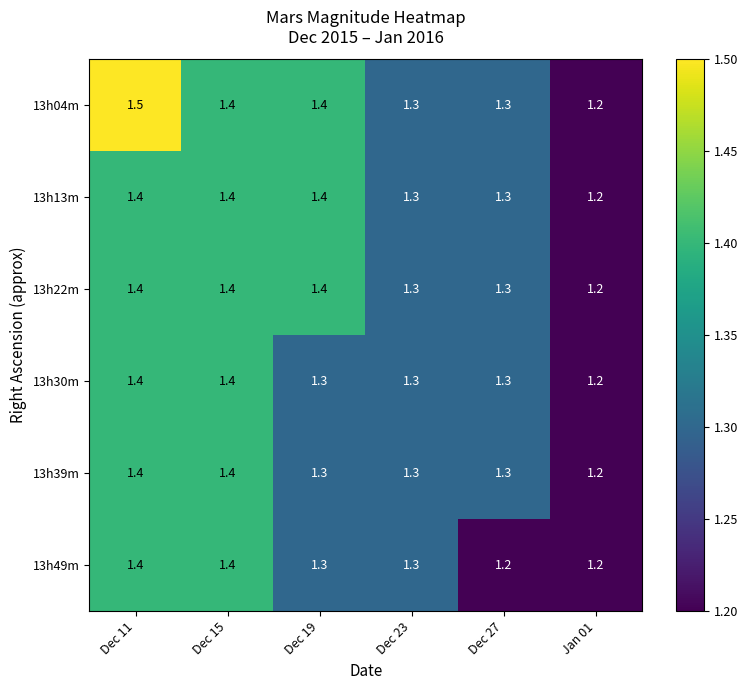

Which series changed the most between Dec 23 and Dec 27?

13h49m